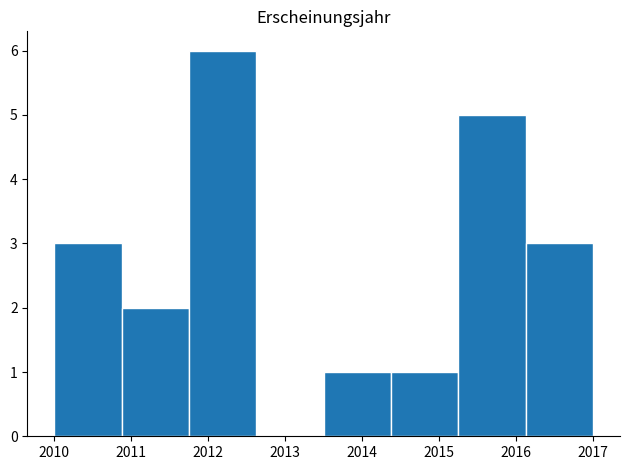

Reading left to right, transcribe this chart: for each bar, give the range it covers on the x-axis and its height. Neither the bar edges nor the heights are printed on the chart, so give them approximately, as read against the axes.

2010.0 to 2010.9: 3
2010.9 to 2011.8: 2
2011.8 to 2012.6: 6
2012.6 to 2013.5: 0
2013.5 to 2014.4: 1
2014.4 to 2015.3: 1
2015.3 to 2016.1: 5
2016.1 to 2017.0: 3